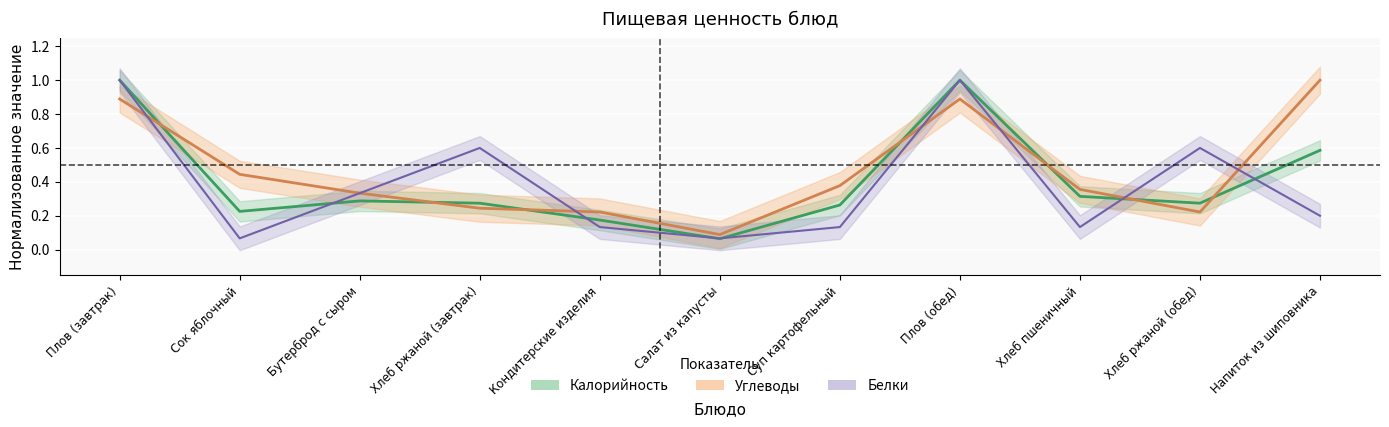

At which category is the sum across all series the highest?

Плов (завтрак)